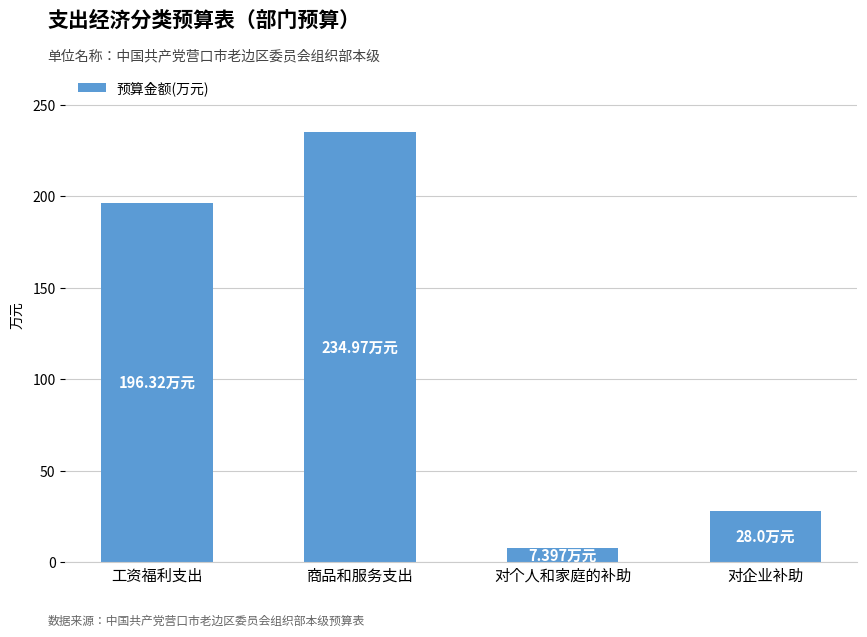

The value at 对个人和家庭的补助 is 7.4. True or false?

True